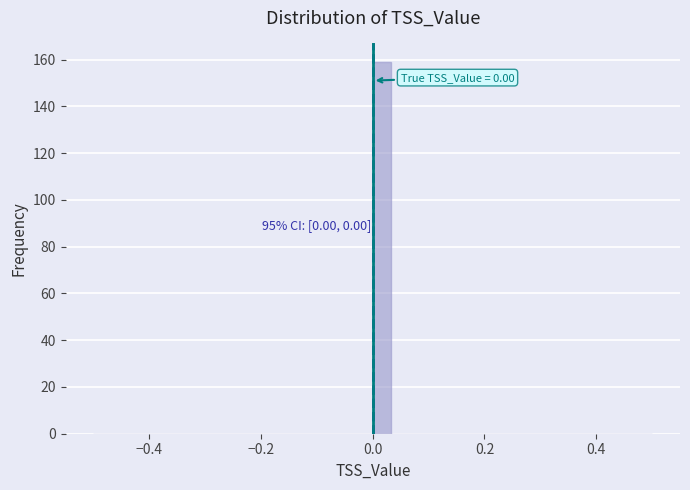

Read against the x-axis, roughly where is the centre of the tallest bar?

0.02